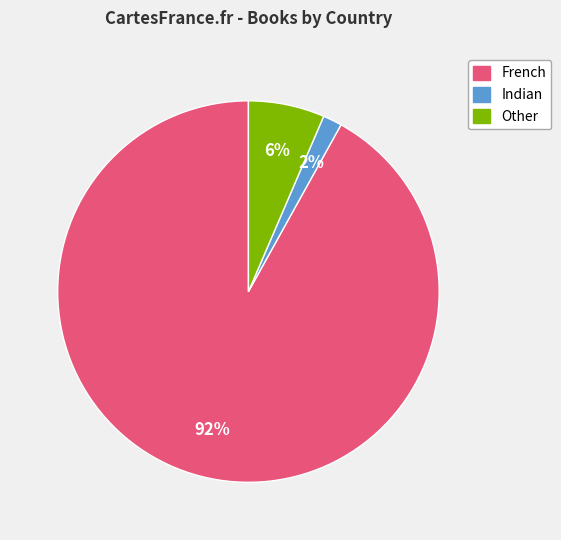

Between French and Indian, which is larger?

French